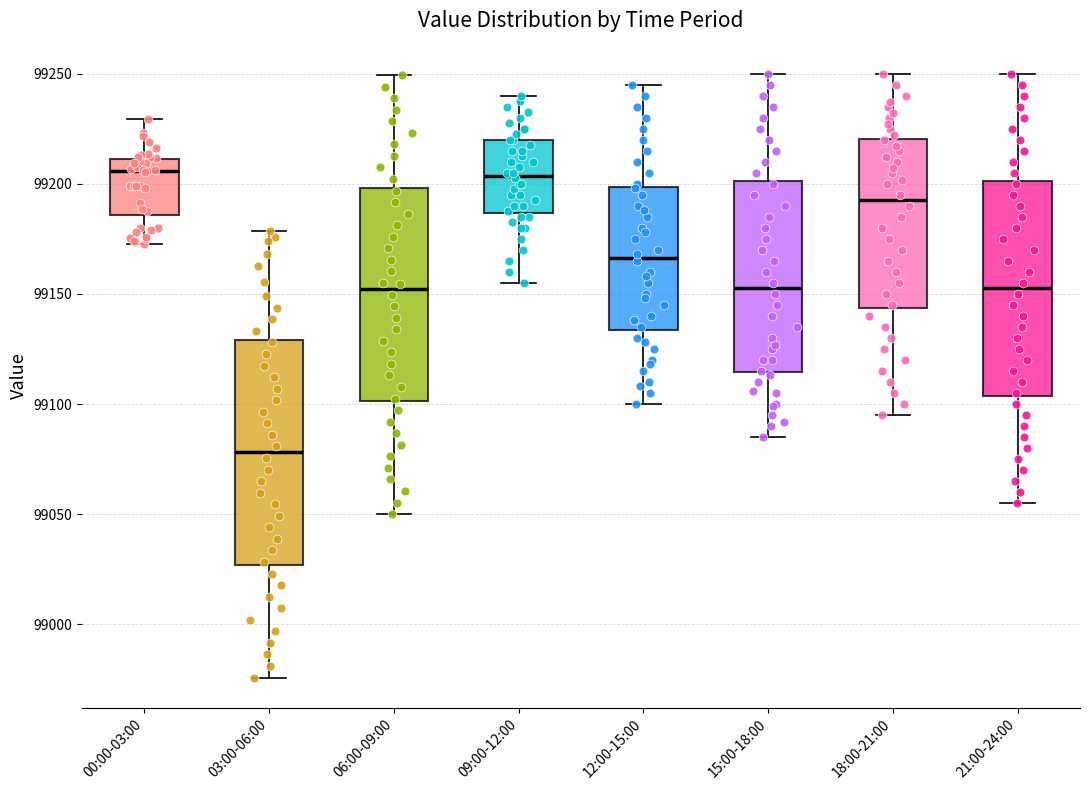

Where does the median line of the box for 15:00-18:00 sit on the y-axis? The values are not printed on the chart, so give them approximately, as read against the axis.

99155